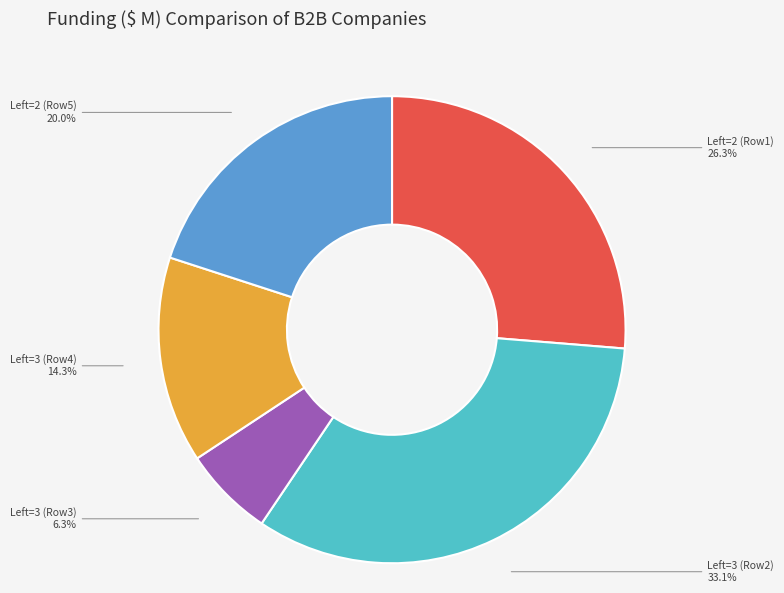

What is the largest slice in the pie chart?

Left=3 (Row2)